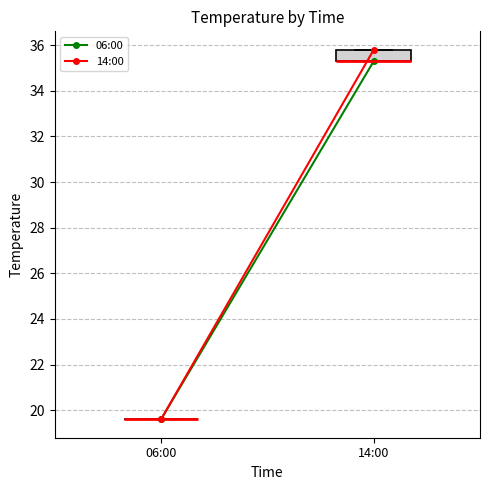

Where is the upper edge of the box for 14:00 on the y-axis? The values are not printed on the chart, so give them approximately, as read against the axis.

35.8